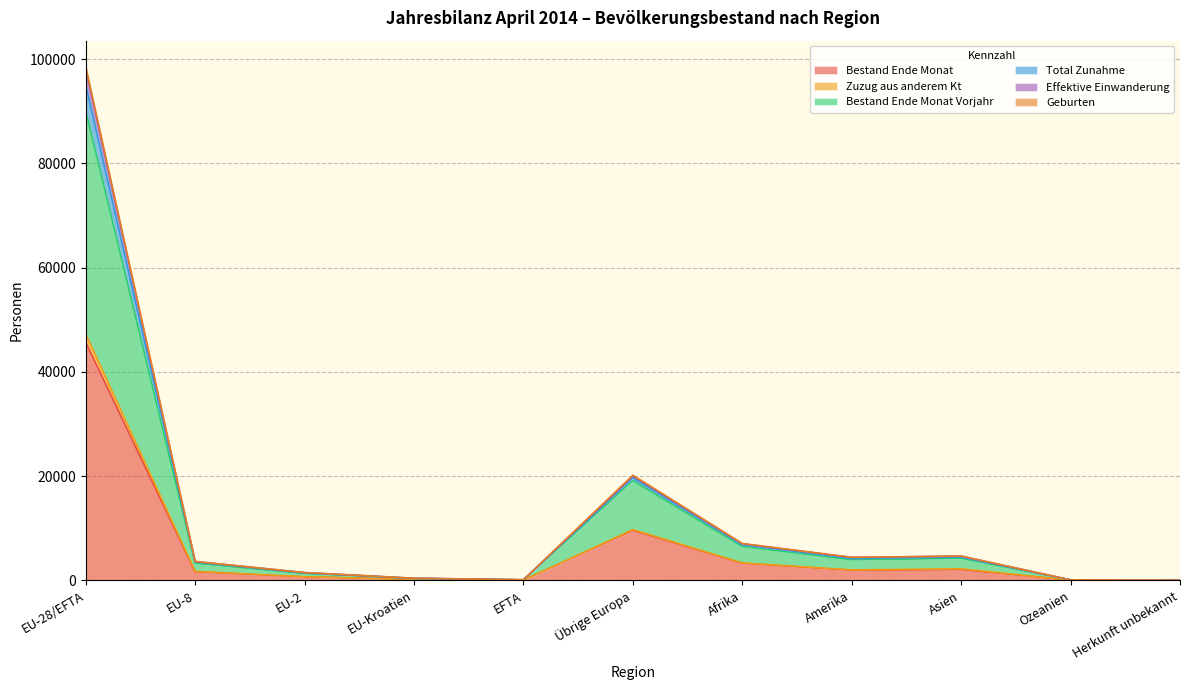

True or false: Bestand Ende Monat Vorjahr and Effektive Einwanderung intersect in this chart.

False